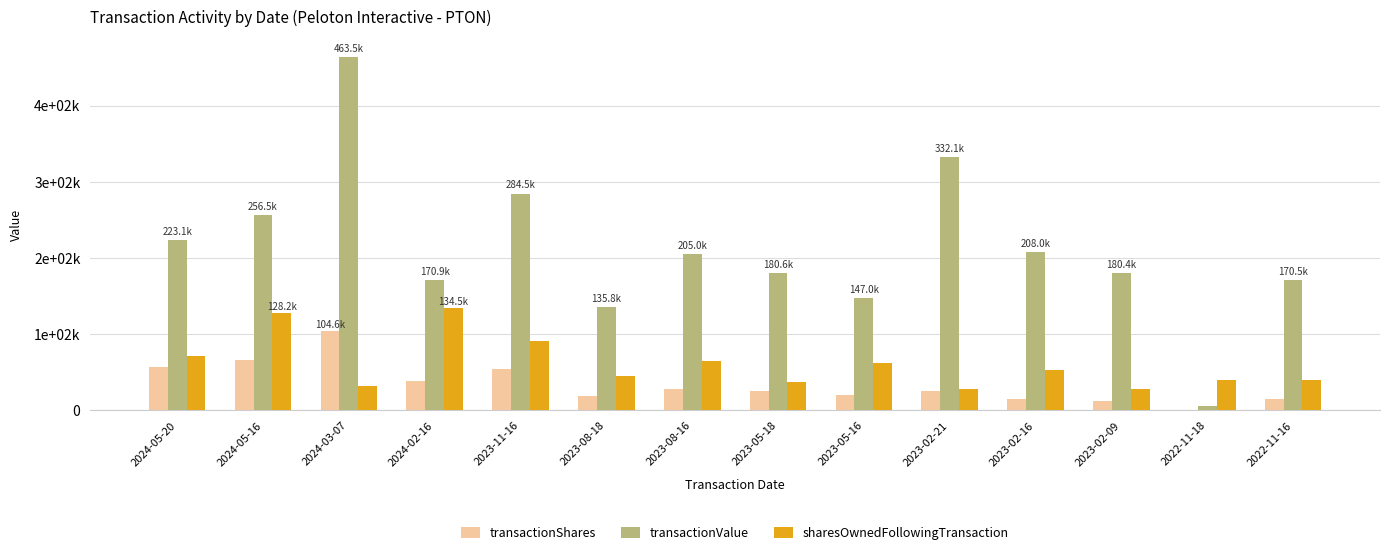

What are all the series names shown in the legend?

transactionShares, transactionValue, sharesOwnedFollowingTransaction